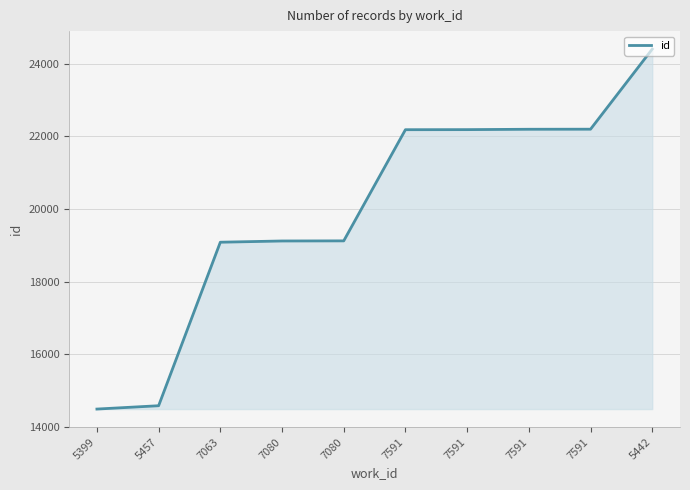

Rank the categories by value from lowest to highest.

5399, 5457, 7063, 7080, 7080, 7591, 7591, 7591, 7591, 5442